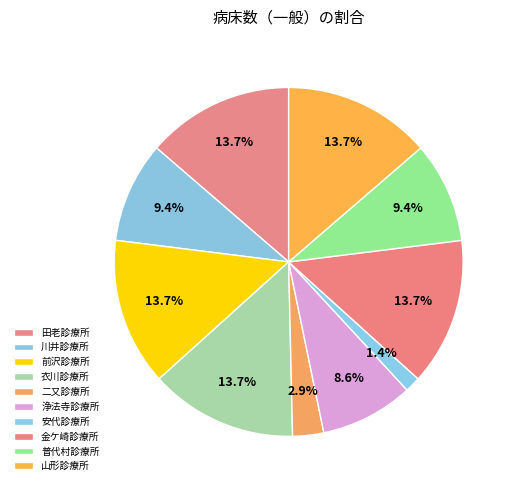

Which has a higher value, 浄法寺診療所 or 安代診療所?

浄法寺診療所